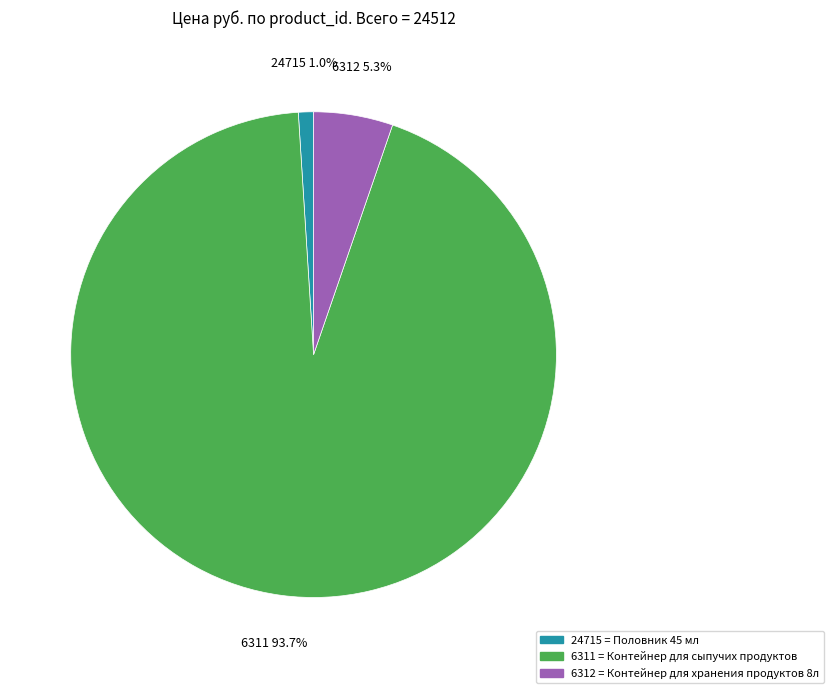

To the nearest percent, what portion does 24715 represent?

1%